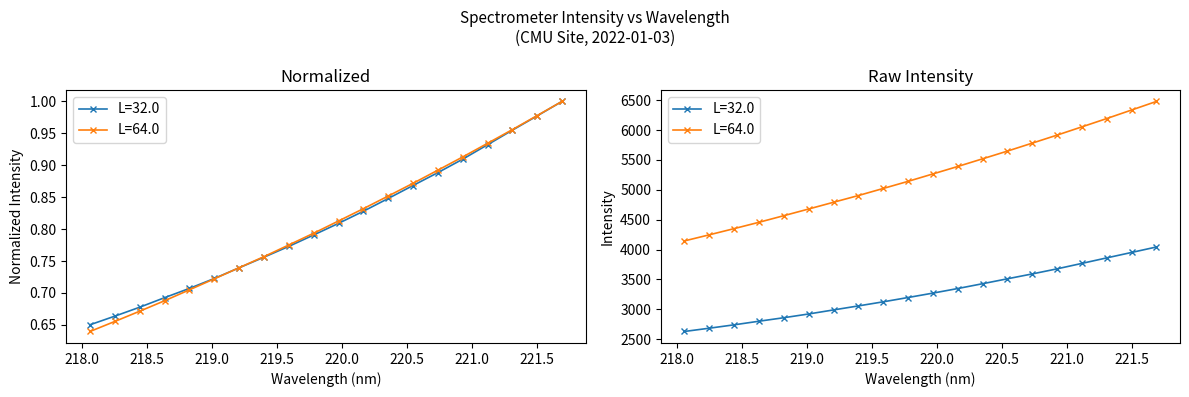

Rank the series by their average value, from highest to lowest.

L=64.0, L=32.0